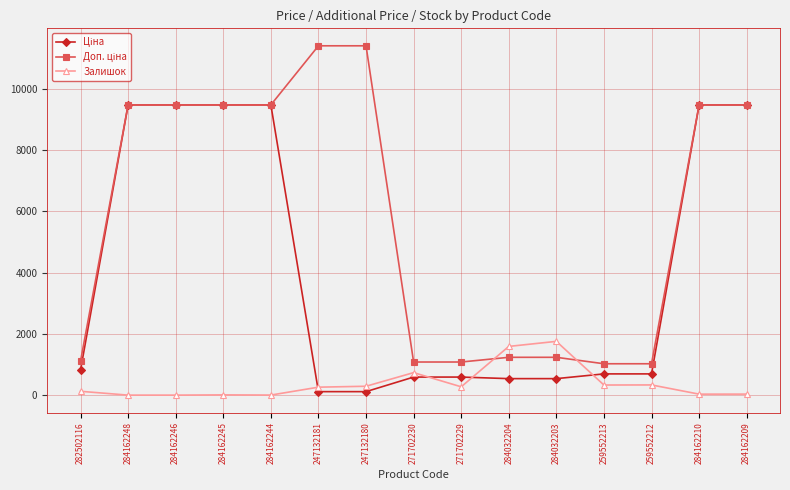

True or false: Залишок has more than 2 interior local peaks.

True